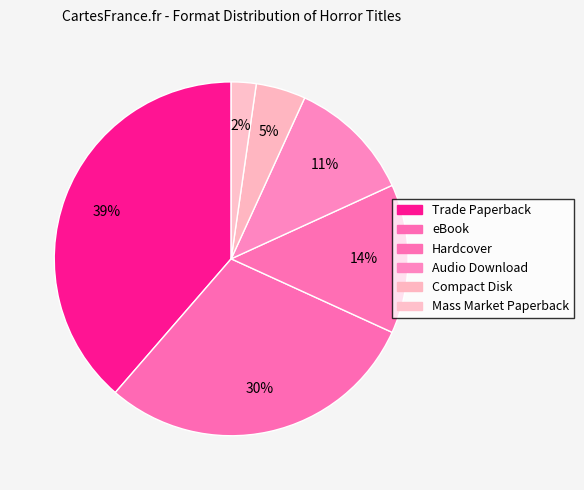

To the nearest percent, what percentage of the pie is Trade Paperback?

39%